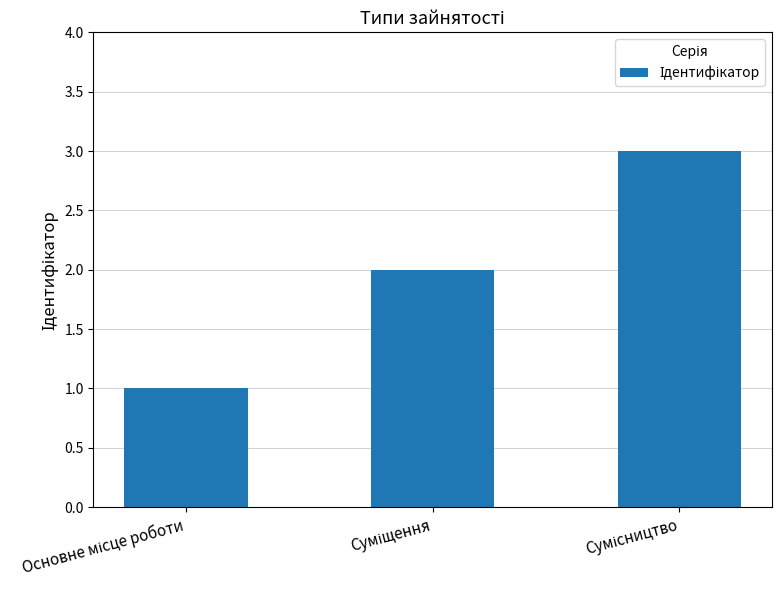

What is the sum of all values?

6